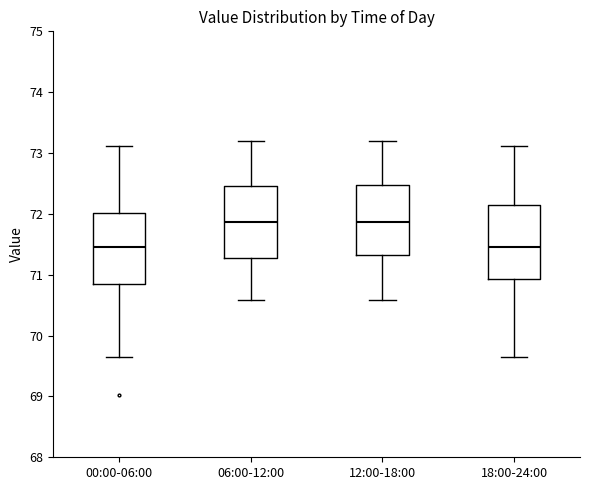

Reading left to right, read every box against the y-axis: the position of its median line, the range the box covers, and the ends of its whiskers. The values are not printed on the chart, so give them approximately, as read against the axis.

00:00-06:00: median 71.5, box 70.9 to 72.0, whiskers 69.7 to 73.1
06:00-12:00: median 71.9, box 71.3 to 72.5, whiskers 70.6 to 73.2
12:00-18:00: median 71.9, box 71.3 to 72.5, whiskers 70.6 to 73.2
18:00-24:00: median 71.5, box 70.9 to 72.2, whiskers 69.7 to 73.1